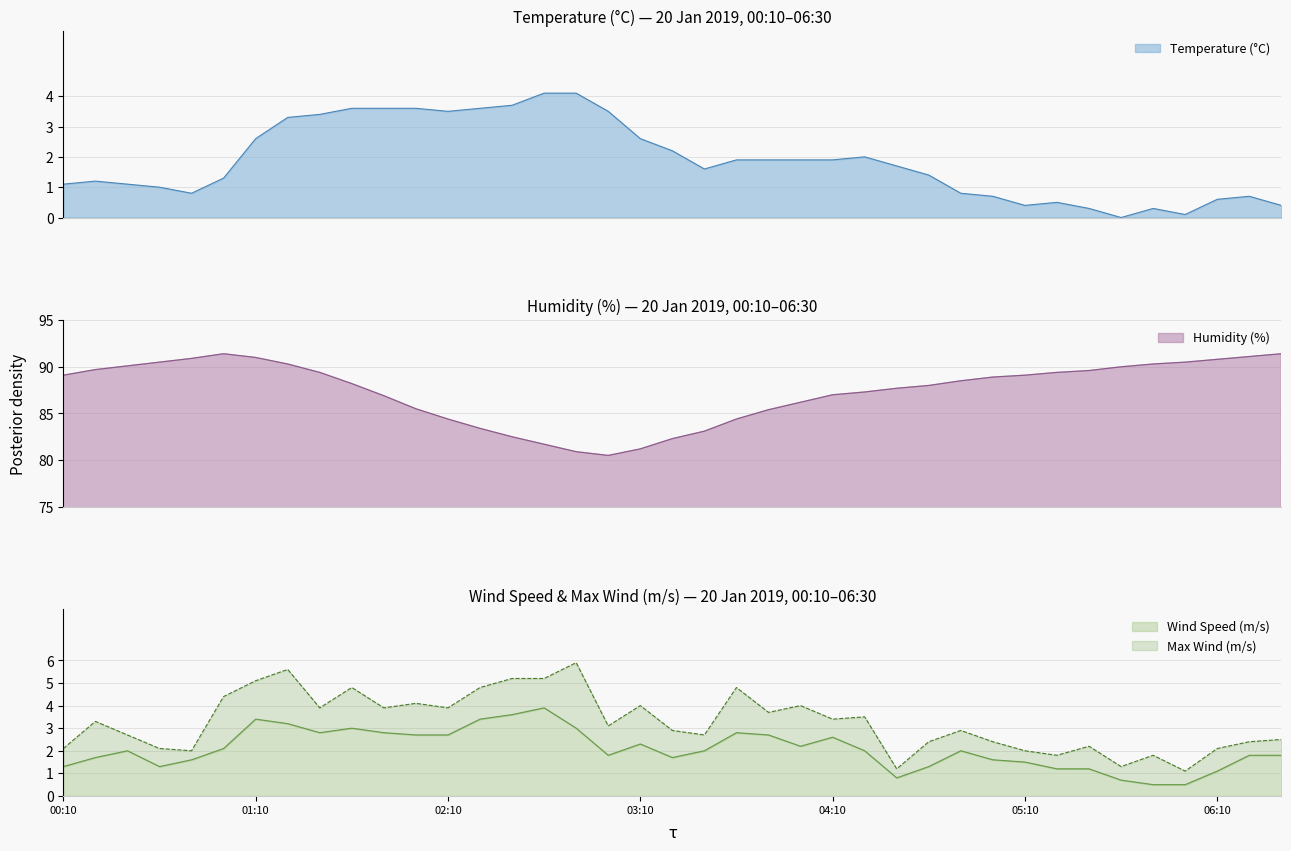

What is the lowest value of the Wind Speed (m/s) series?

0.5